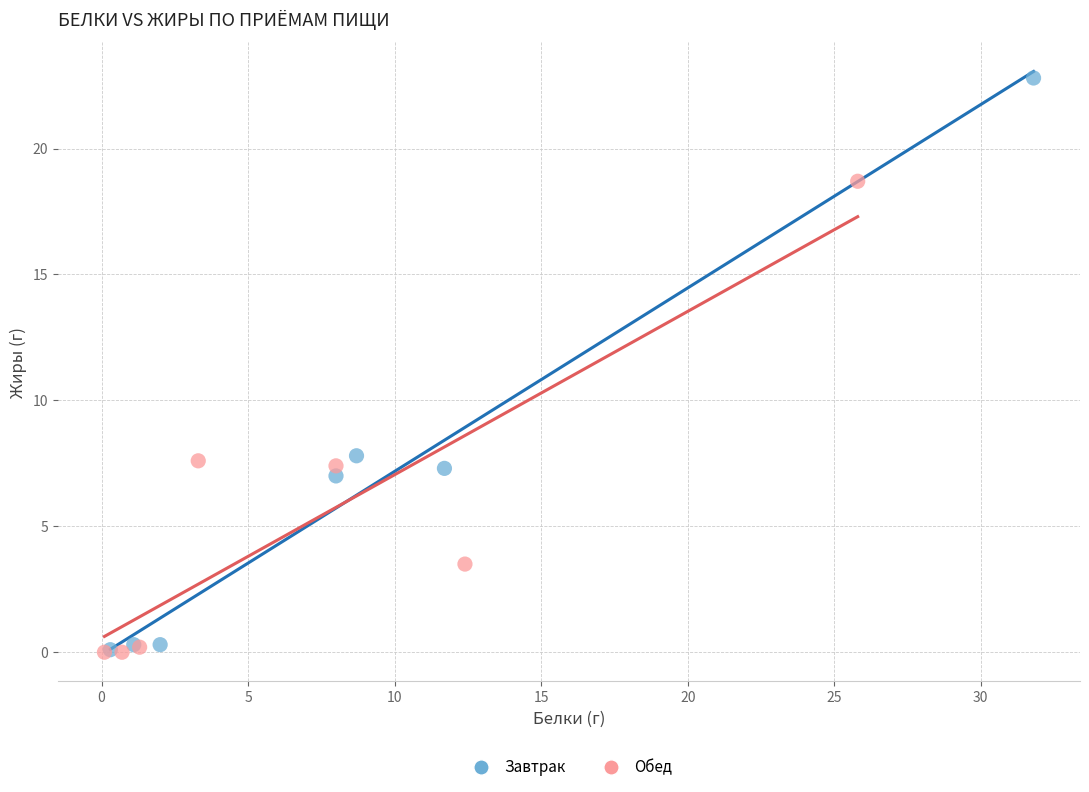

Which series has the widest spread of Y values?

Завтрак